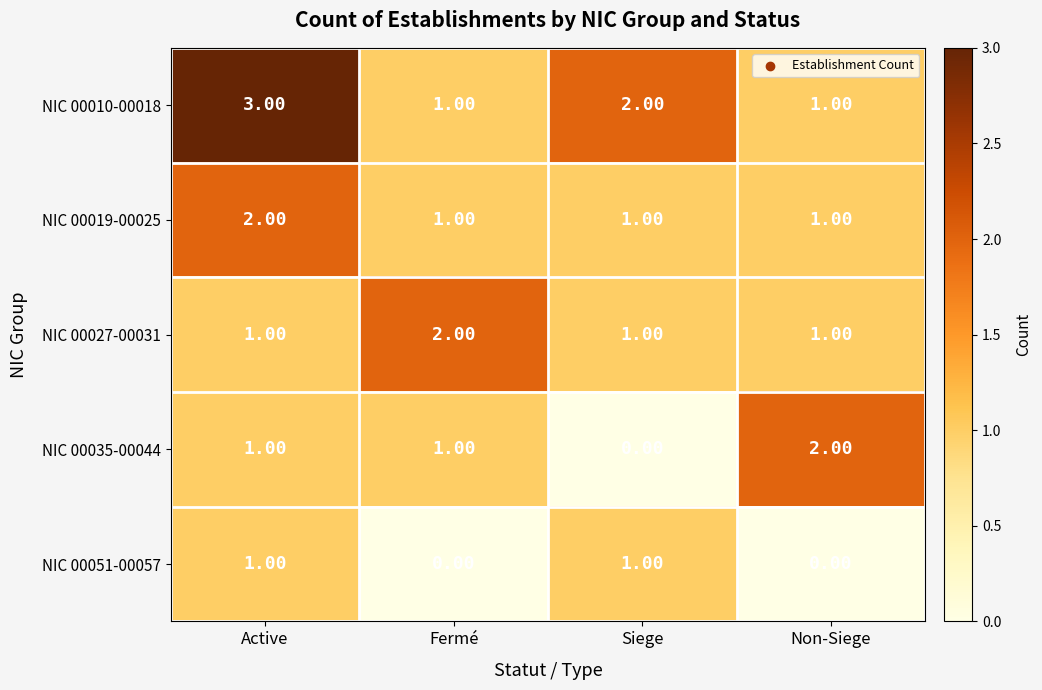

What is the difference between the highest and lowest values at Non-Siege?

2